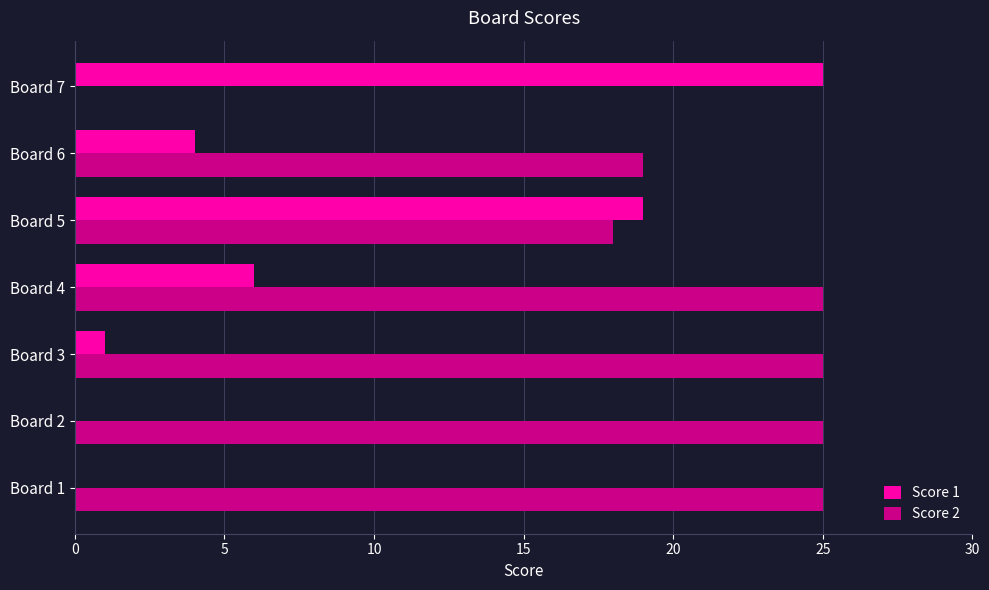

Which series has the largest total across all categories?

Score 2